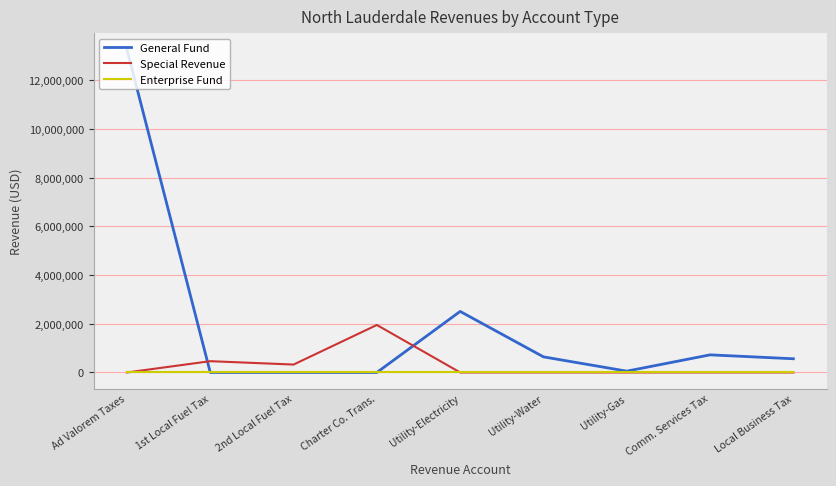

What position from the left is Utility-Gas?

7